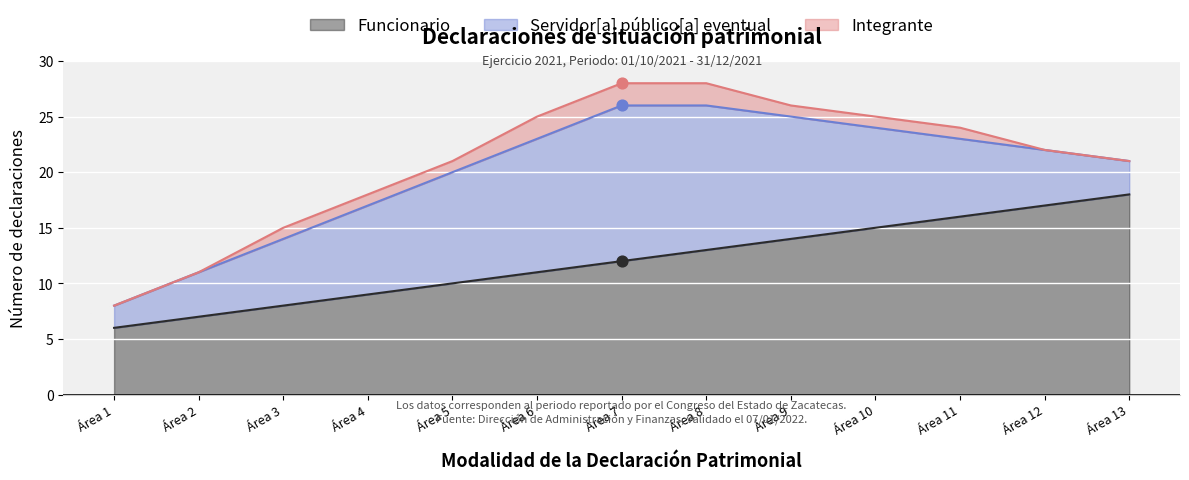

Which series has the largest total across all categories?

Funcionario